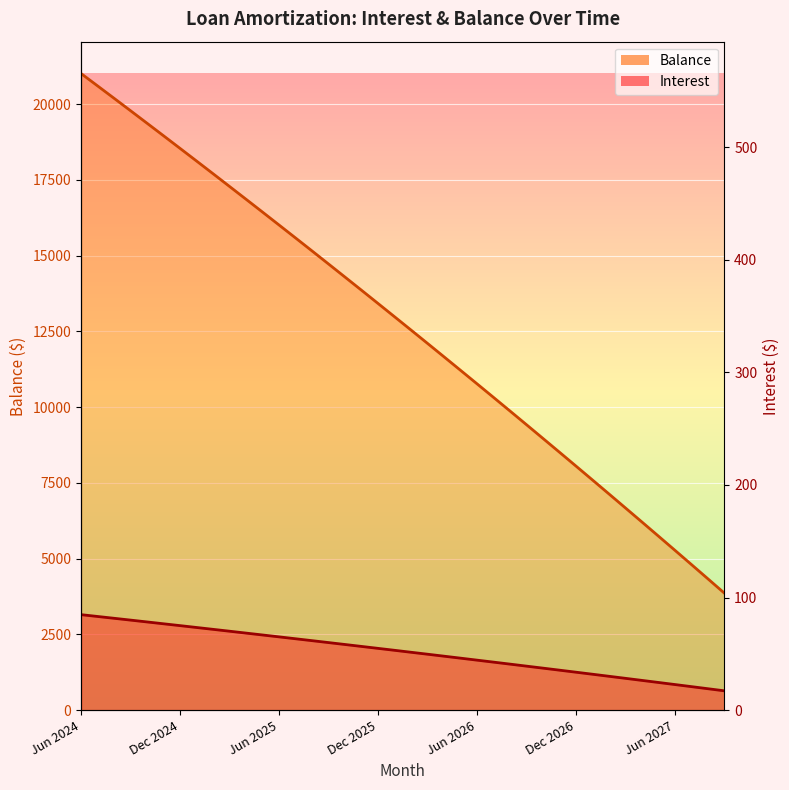

List the series in order of their overall mean, highest first.

Balance, Interest